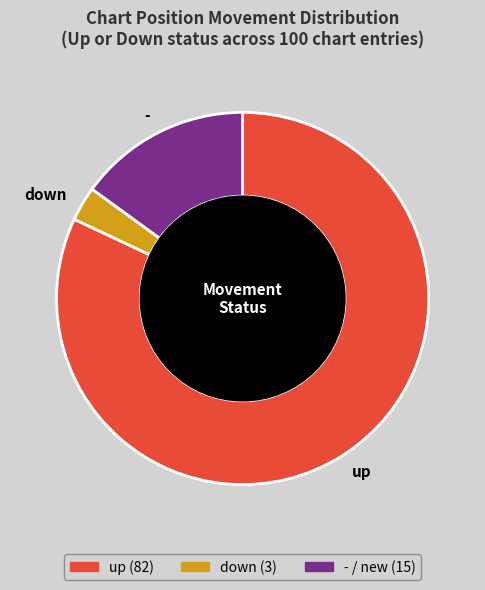

Between up and down, which is larger?

up